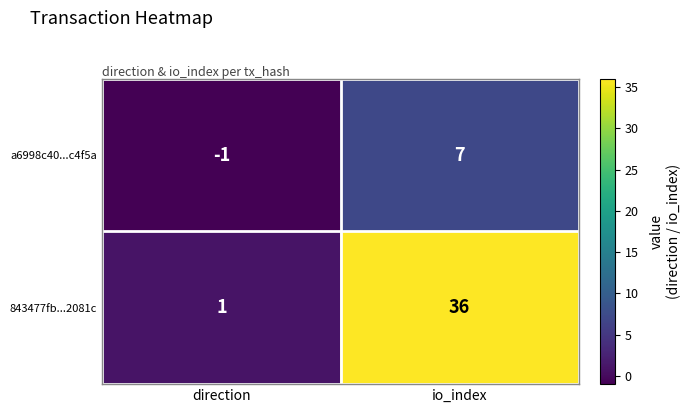

How many values in a6998c40...c4f5a are below zero?

1